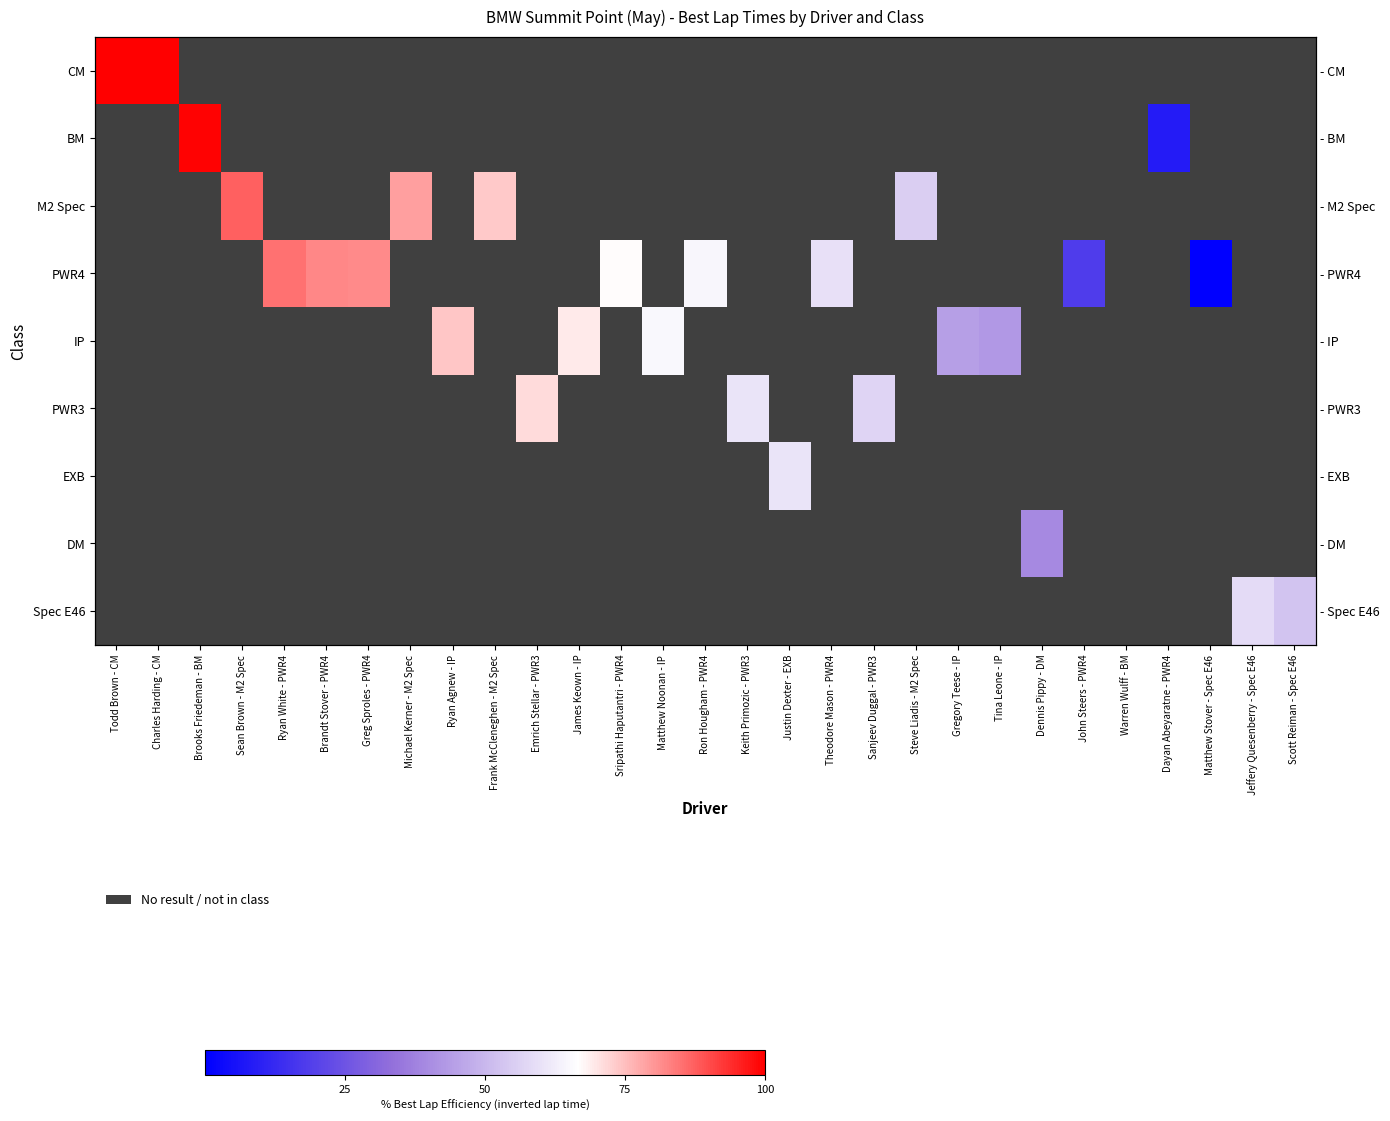

What is the greatest value displayed?

100.0